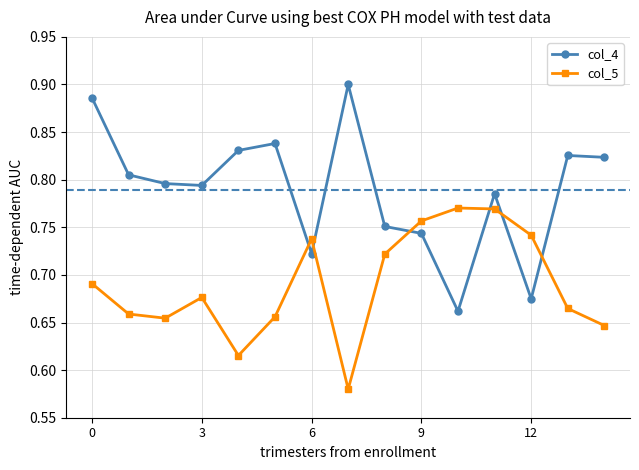

Count the col_4 values in the range 0 to 1.

15